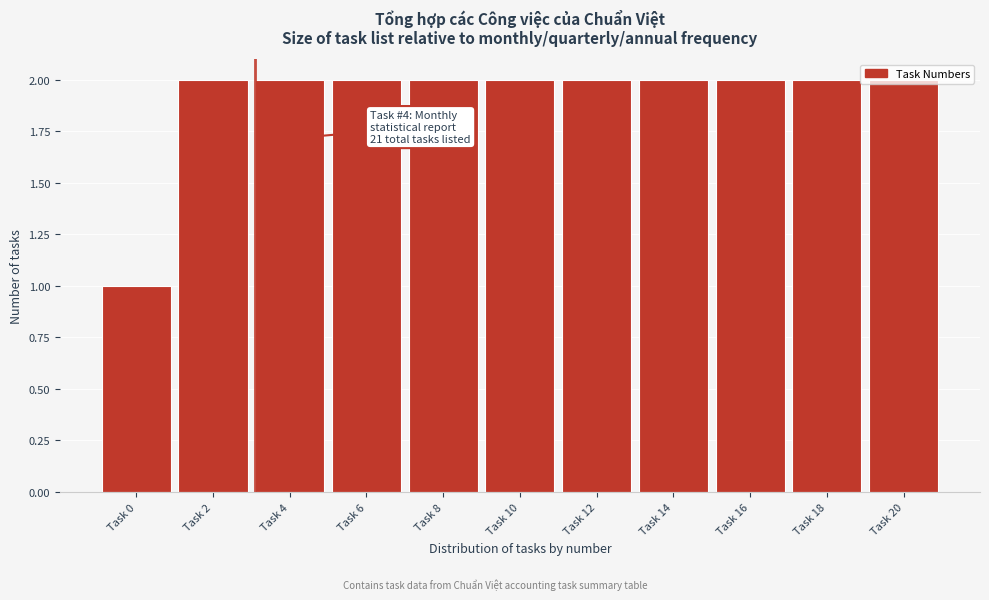

Which category has the lowest value across all series?

Task 0